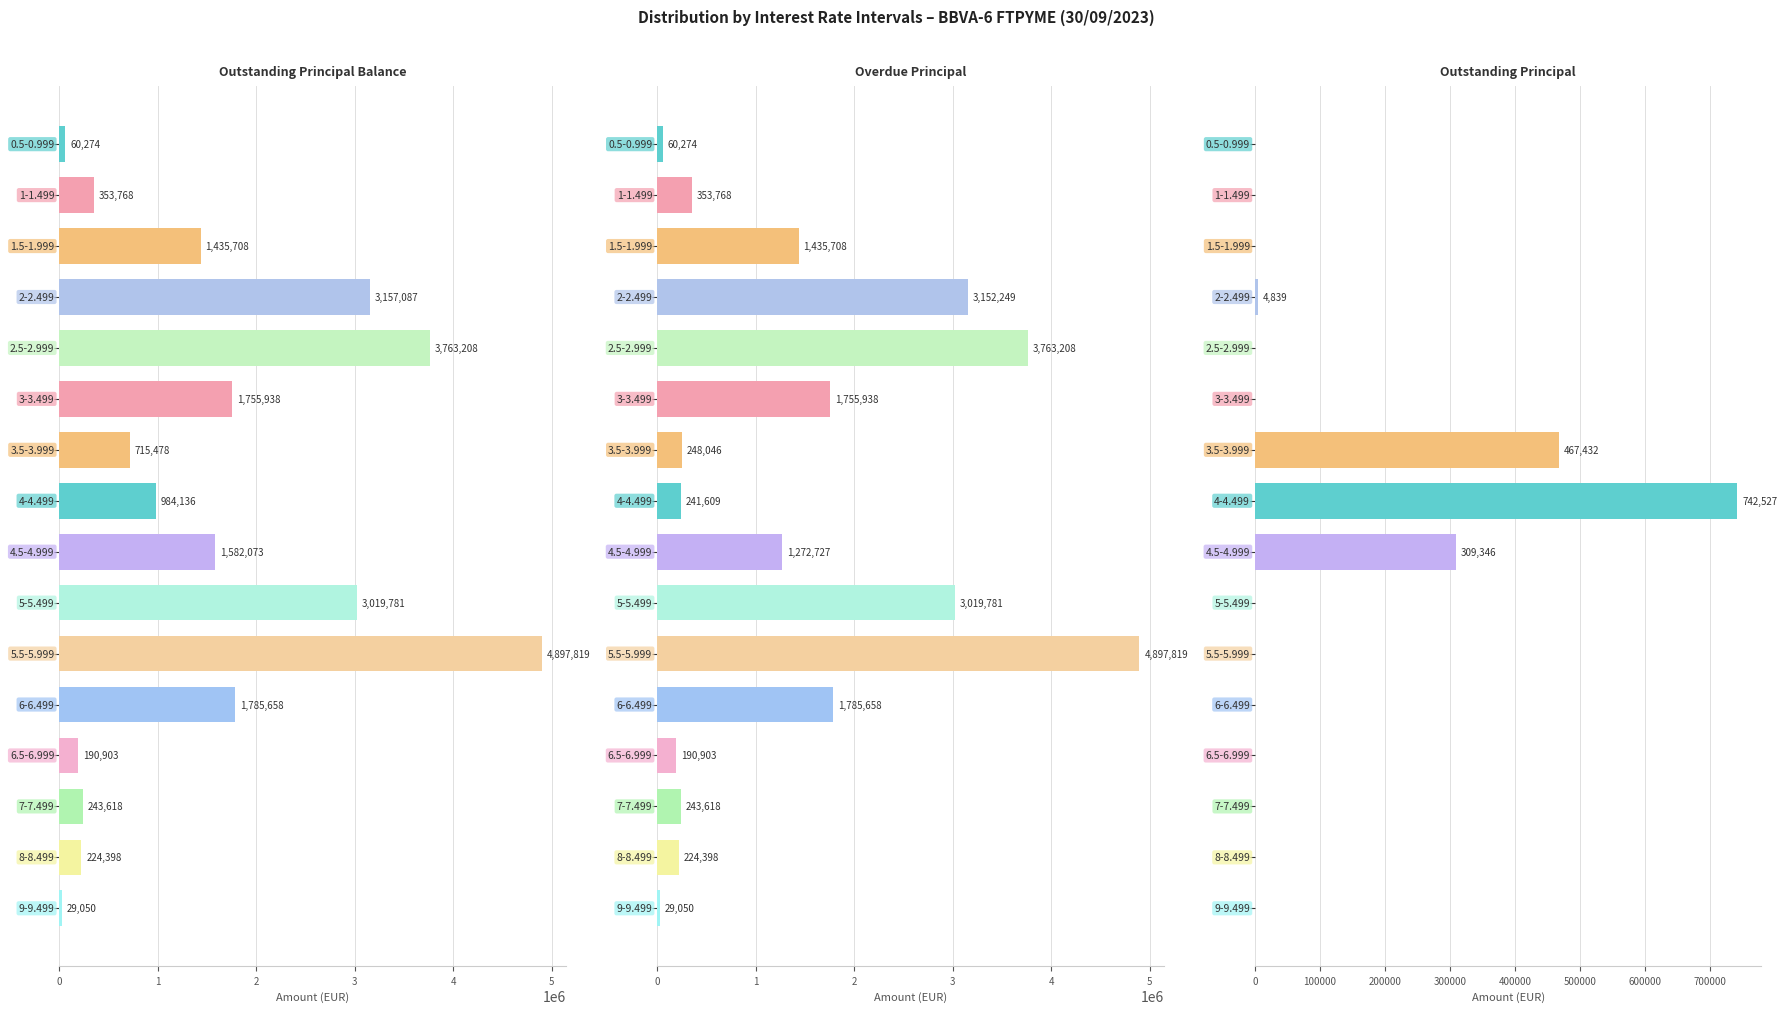

How many series are shown in this chart?

3